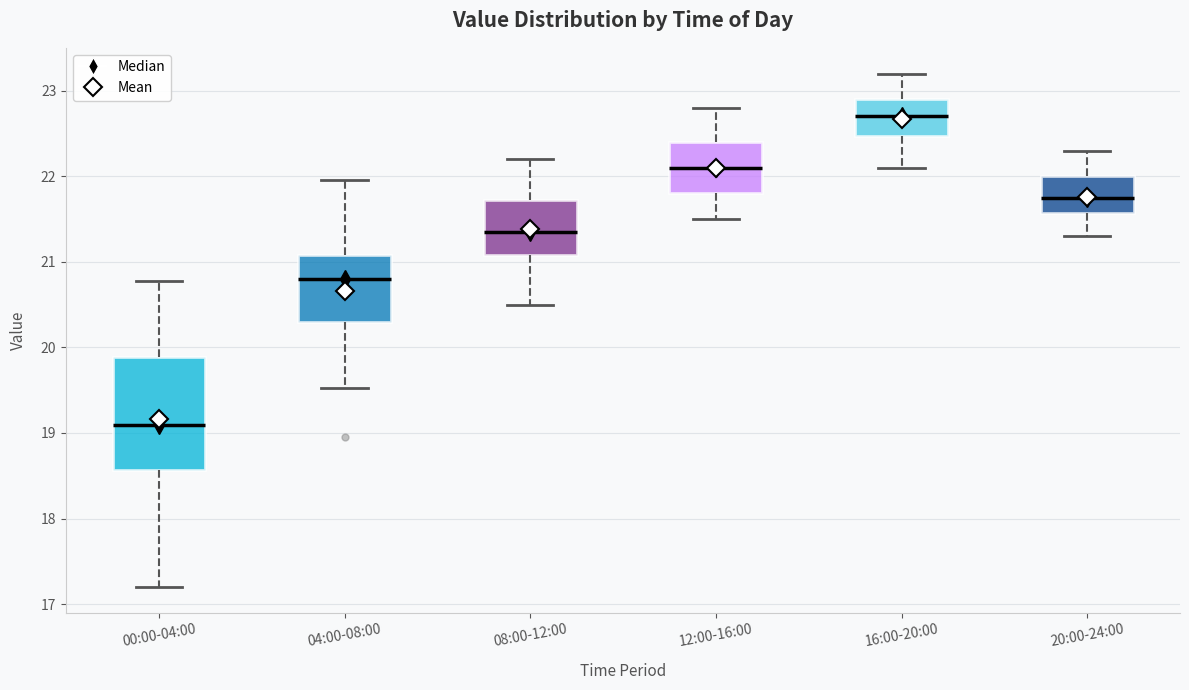

Which box's median line is the lowest?

00:00-04:00